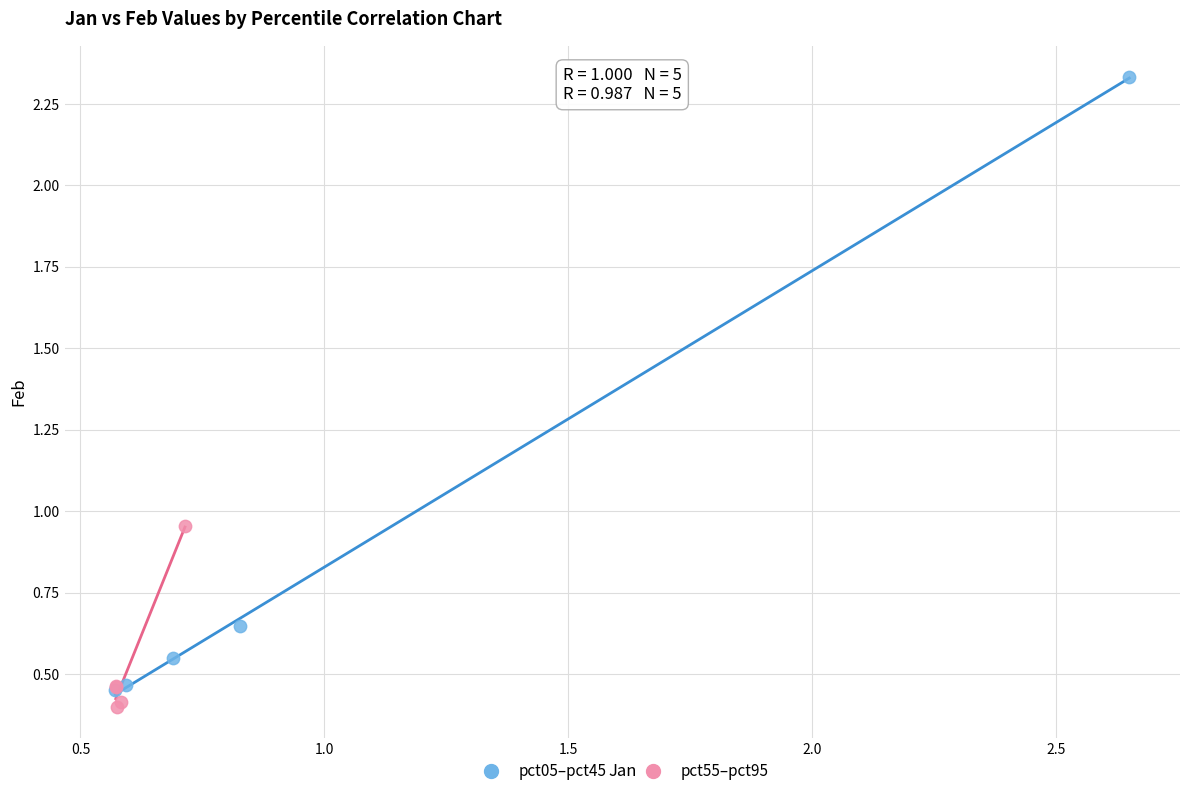

What are all the series names shown in the legend?

pct05–pct45, pct55–pct95